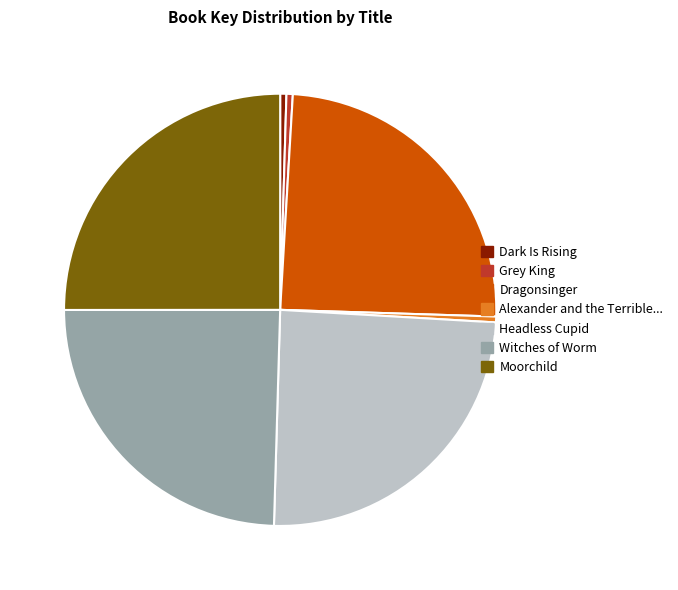

Between Witches of Worm and Grey King, which is larger?

Witches of Worm